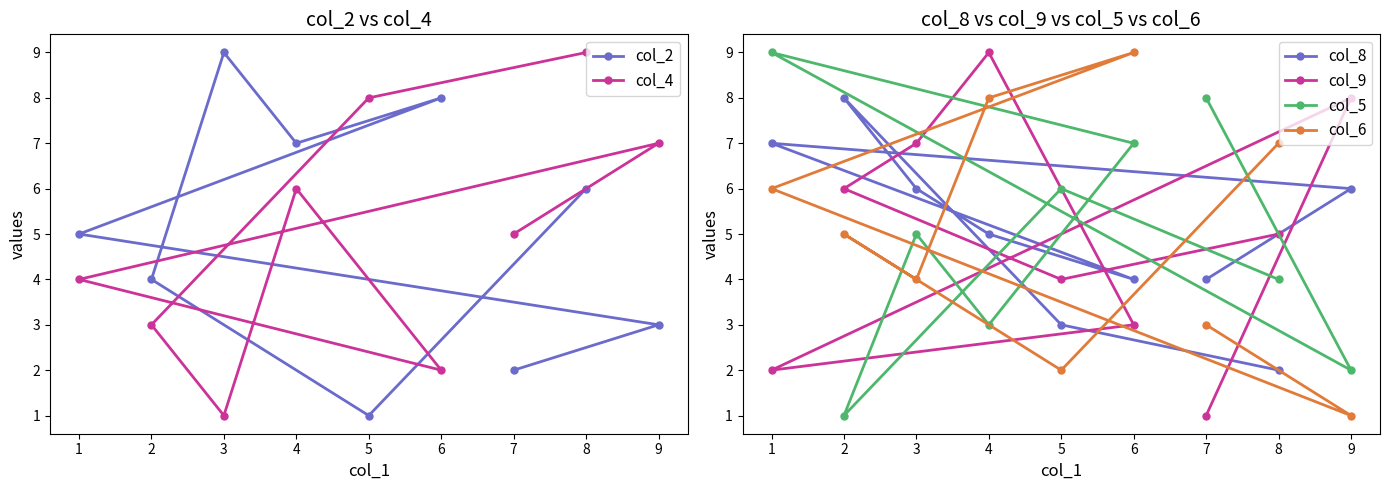

How many col_2 values are between 3 and 7?

5